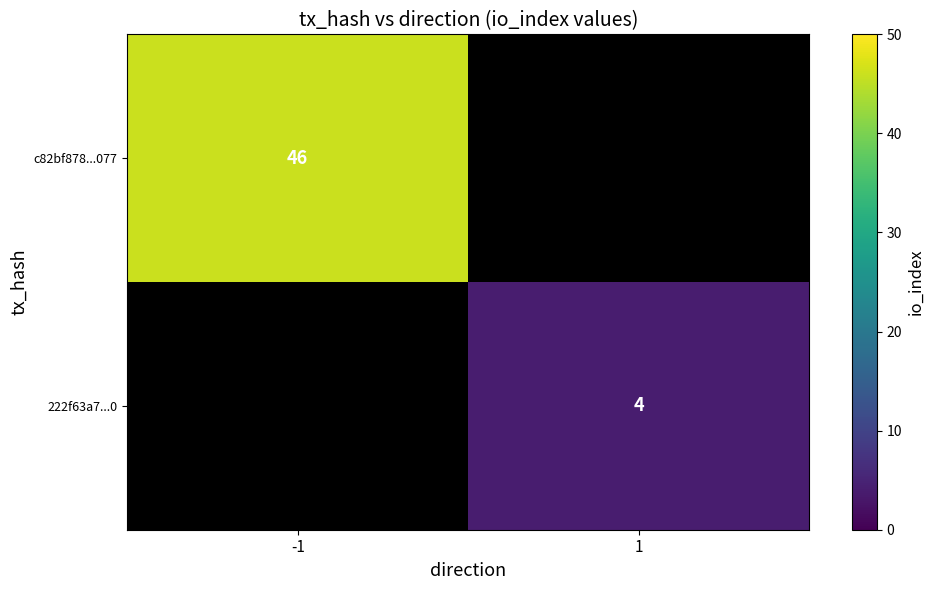

Is the value of 222f63a7...0 at 1 greater than the value of c82bf878...077 at -1?

No